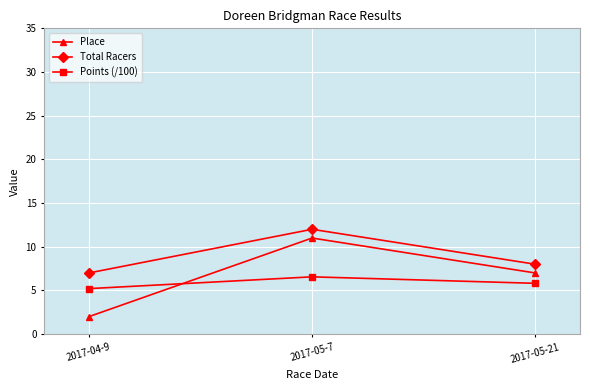

Rank the series by their average value, from highest to lowest.

Total Racers, Place, Points (/100)